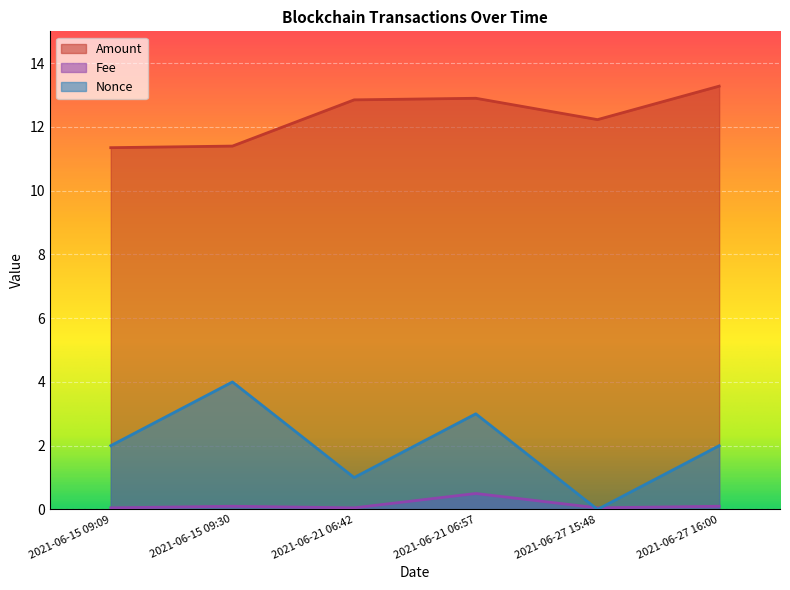

In Amount, how many points are lower than both neighbors (excluding endpoints)?

1